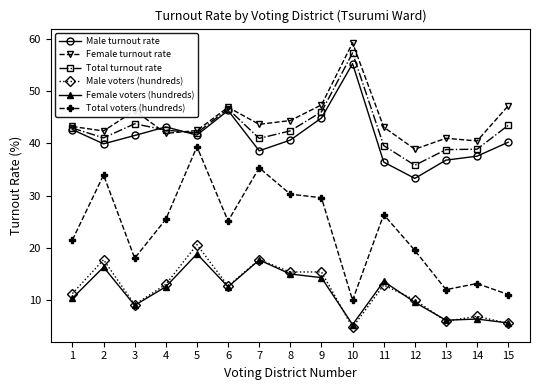

Is the value of Total voters (hundreds) at 3 greater than the value of Male voters (hundreds) at 15?

Yes